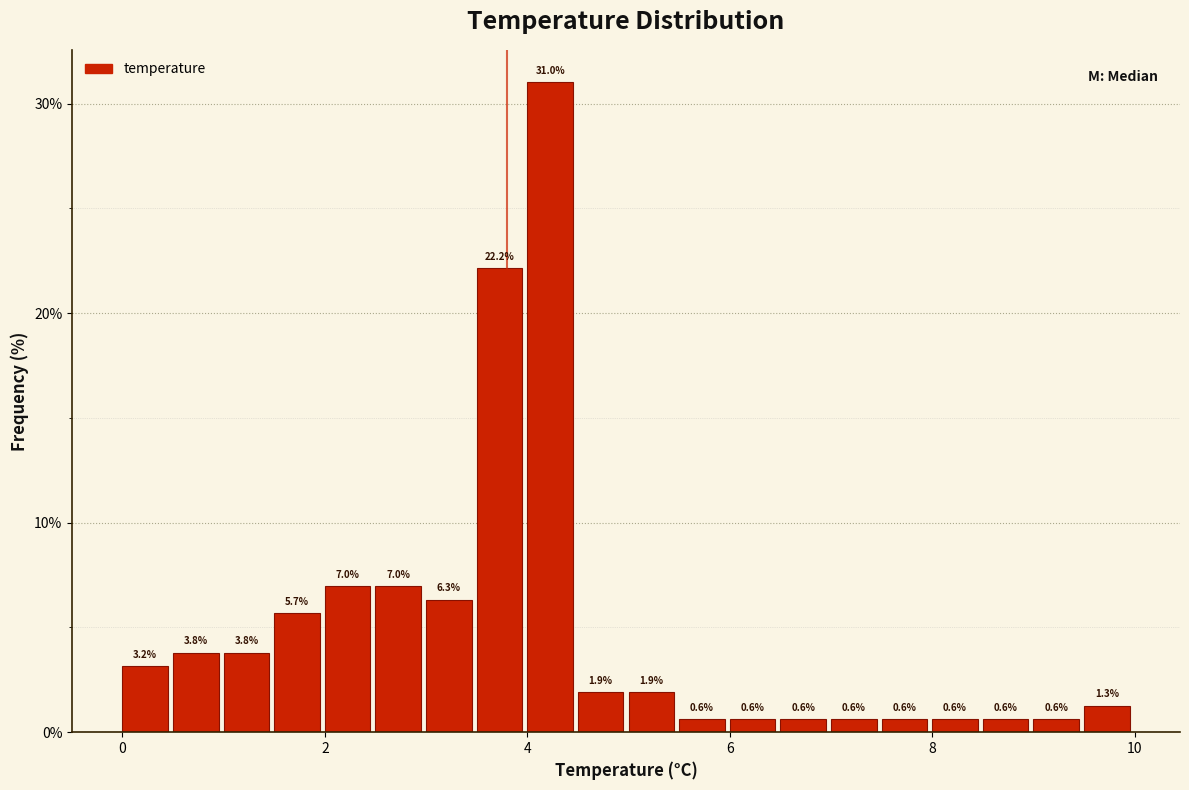

Around what value on the x-axis is the tallest bar? Give the approximate position of its centre, as read against the axis.

4.2